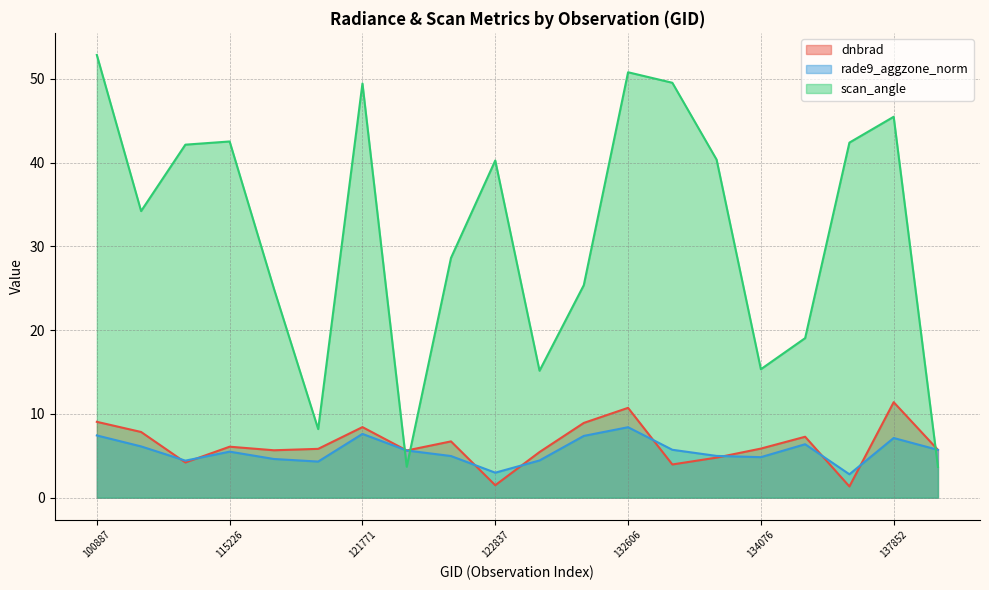

Read the scan_angle value at 109184.

42.1